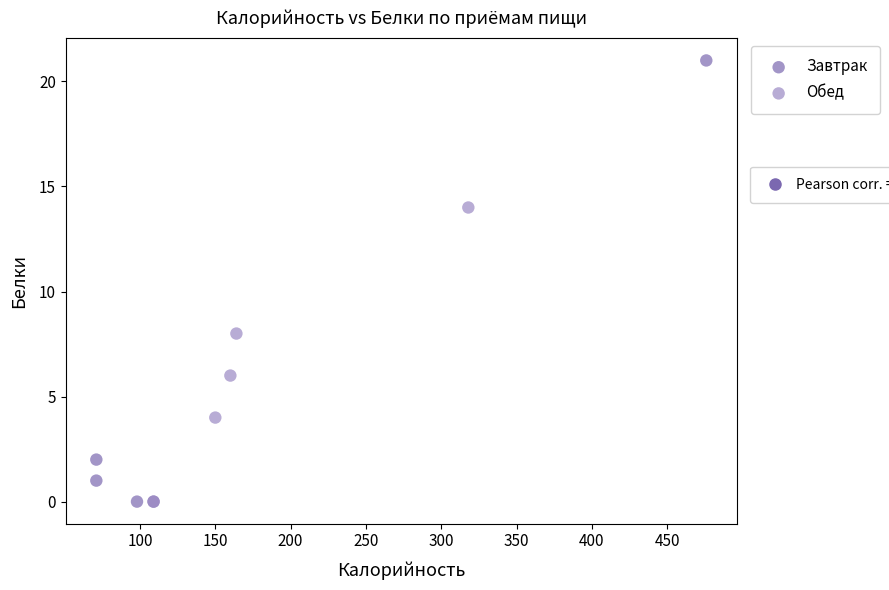

What are all the series names shown in the legend?

Завтрак, Обед